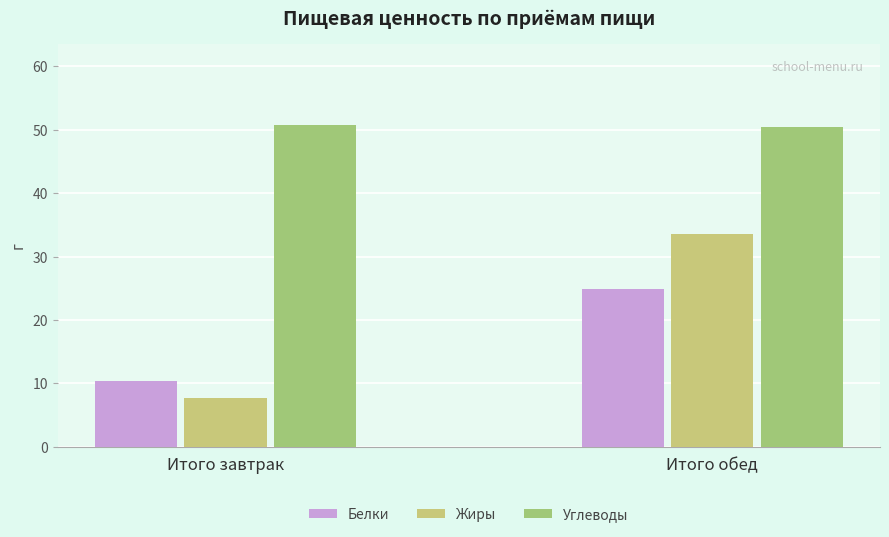

What is the sum of all Белки values?

35.3